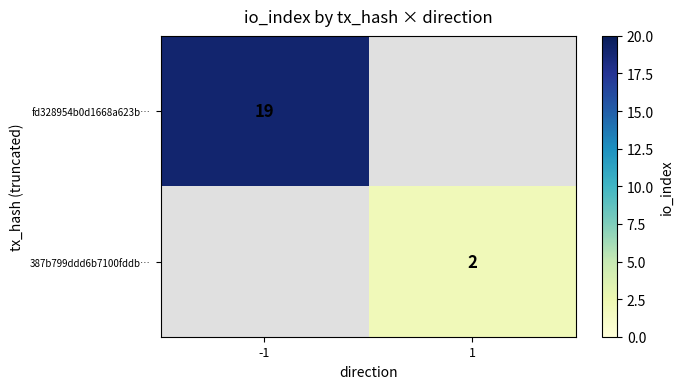

The 387b799ddd6b7100fddb… series shows 2 at 1. True or false?

True